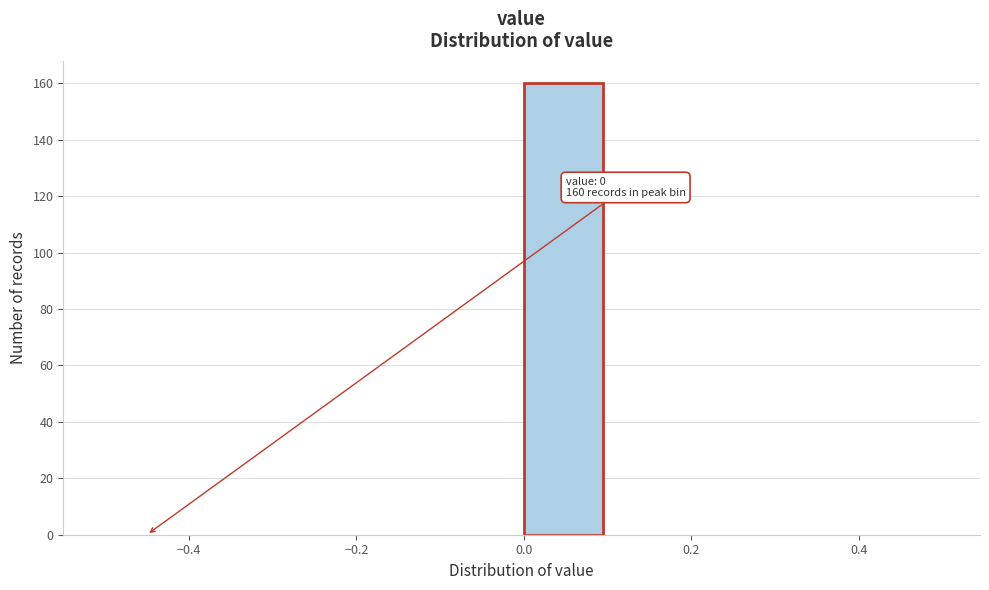

Which range on the x-axis has the tallest bar?

0.0 to 0.1